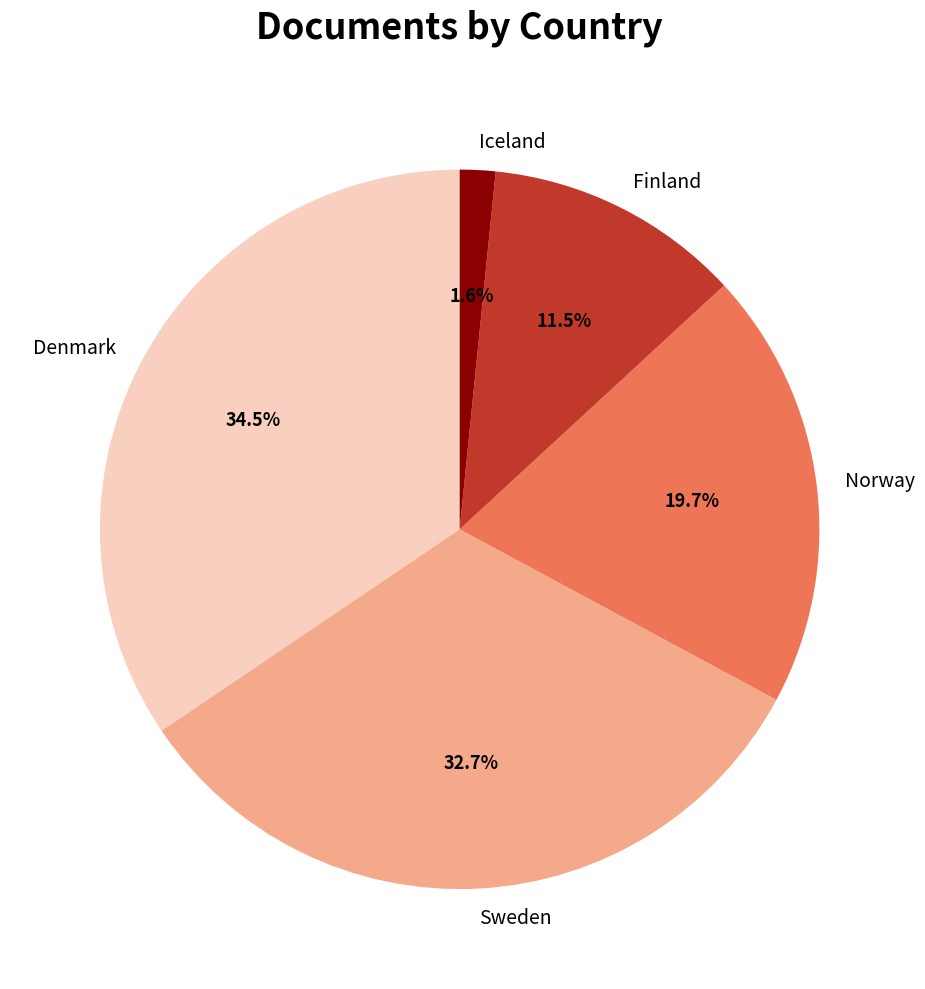

To the nearest percent, what is the combined percentage of Finland and Denmark?

46%